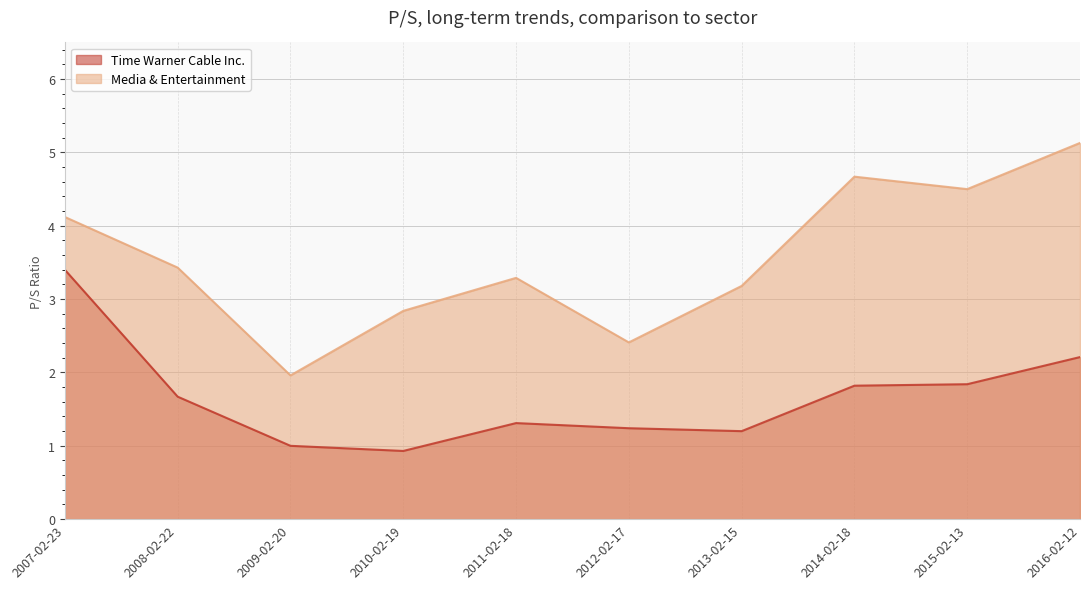

Where is Media & Entertainment nearest to the value 3?

2010-02-19